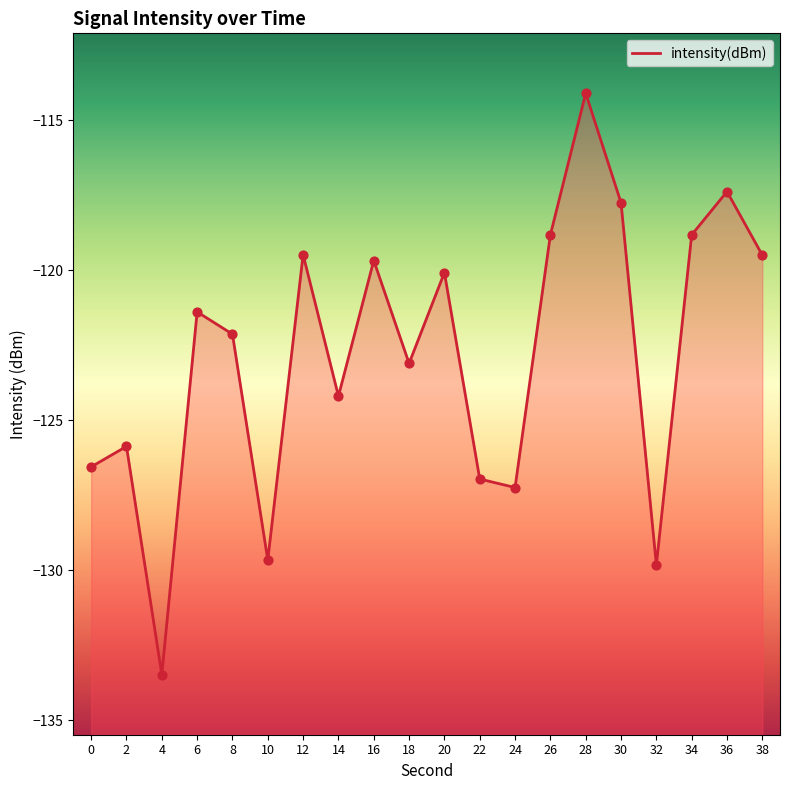

What is the change in value from 0 to 10?

-3.1